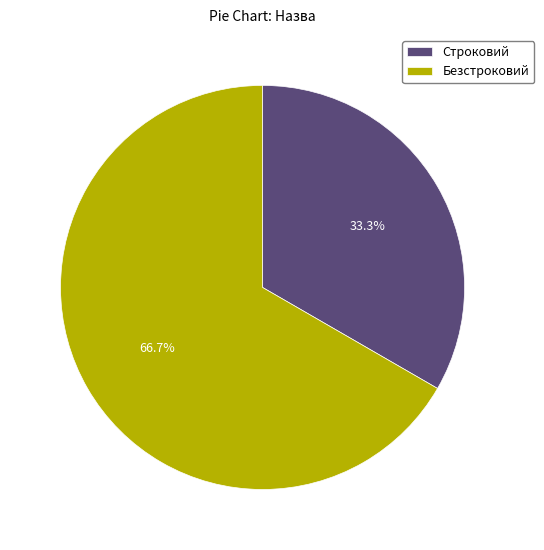

To the nearest percent, what is the combined percentage of Безстроковий and Строковий?

100%